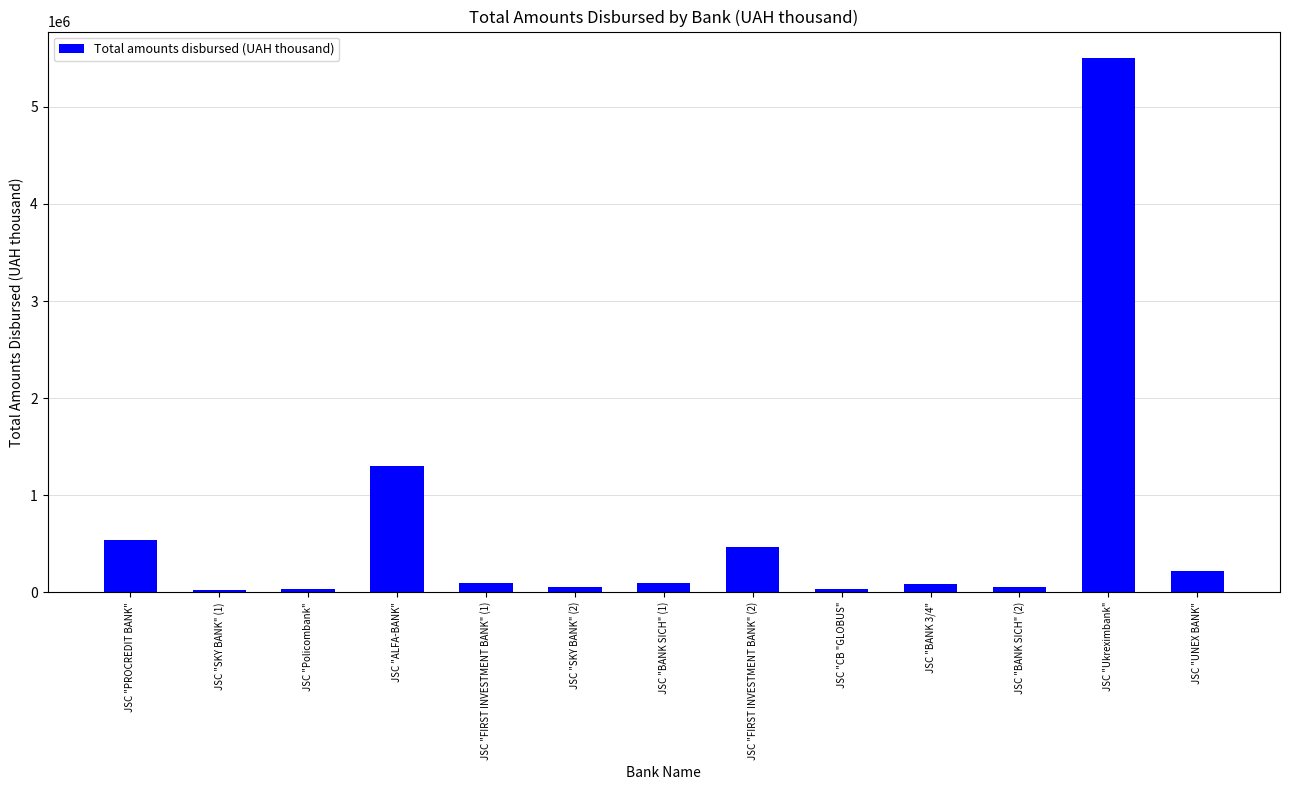

What is the ratio of the value at JSC "ALFA-BANK" to the value at JSC "PROCREDIT BANK"?

2.4